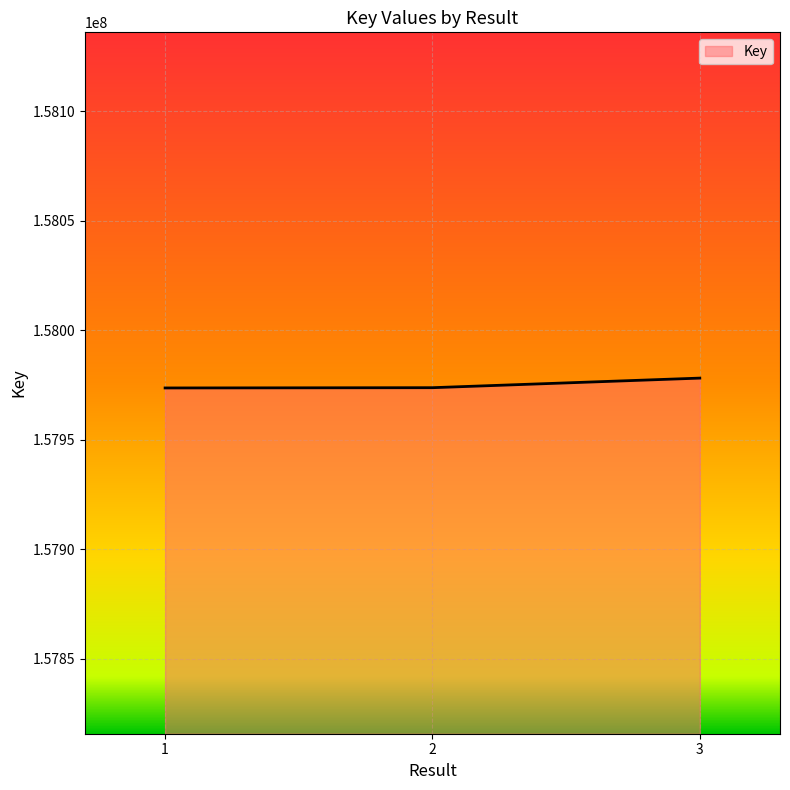

What is the ratio of the value at 1 to the value at 2?

1.0